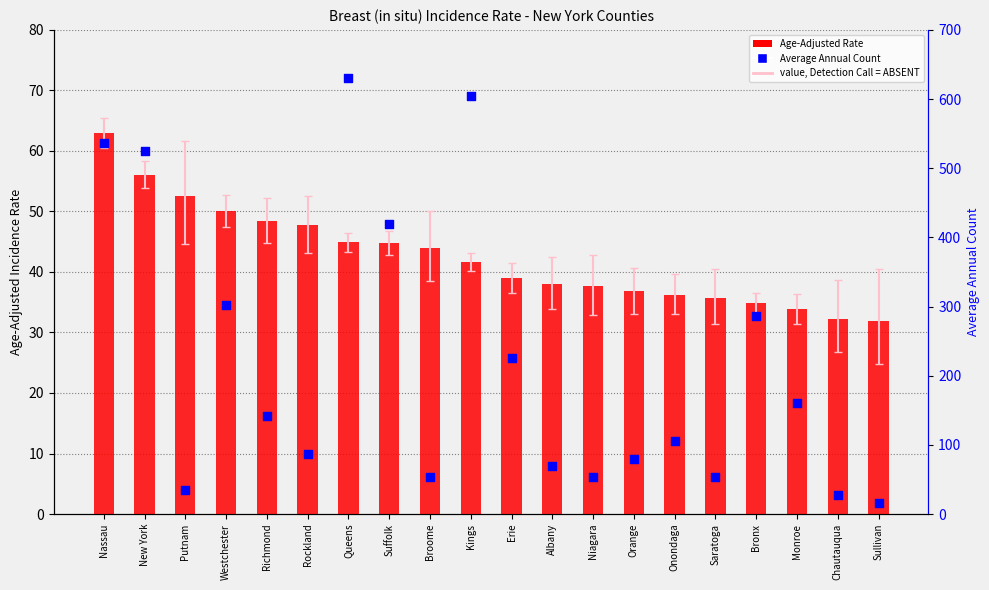

Which series has the largest total across all categories?

Average Annual Count